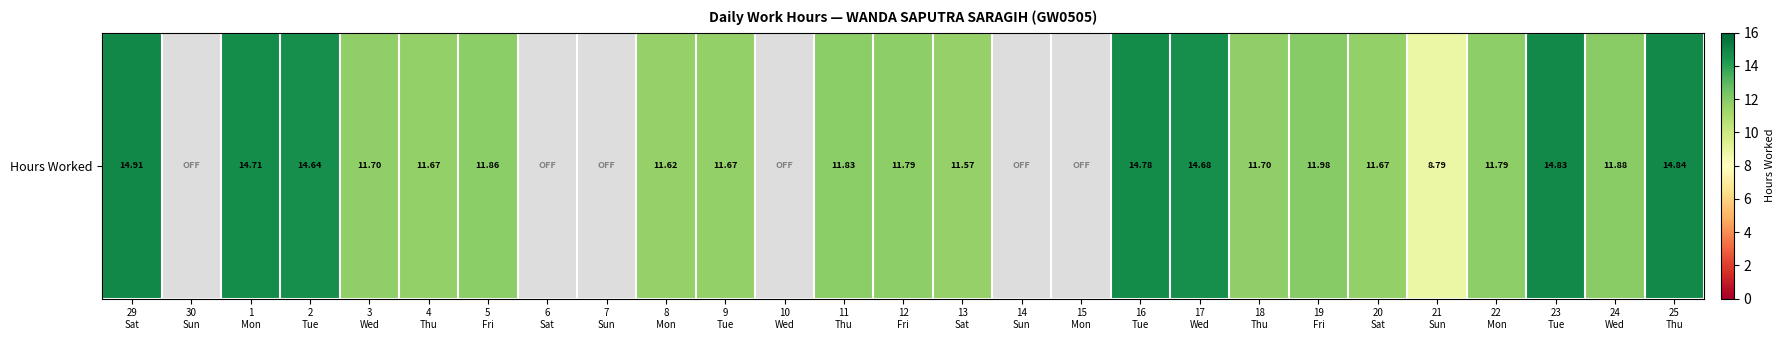

Is it true that the value at 3
Wed is 7.6?

False